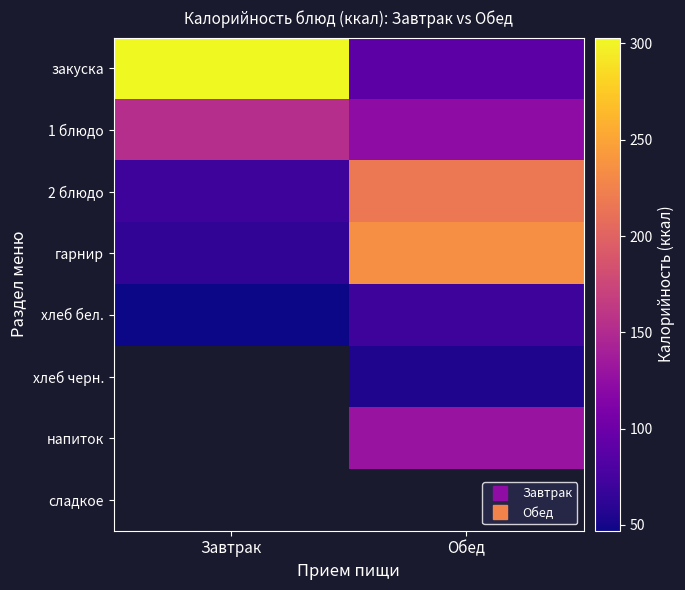

Is the value of напиток at Завтрак greater than the value of сладкое at Завтрак?

No